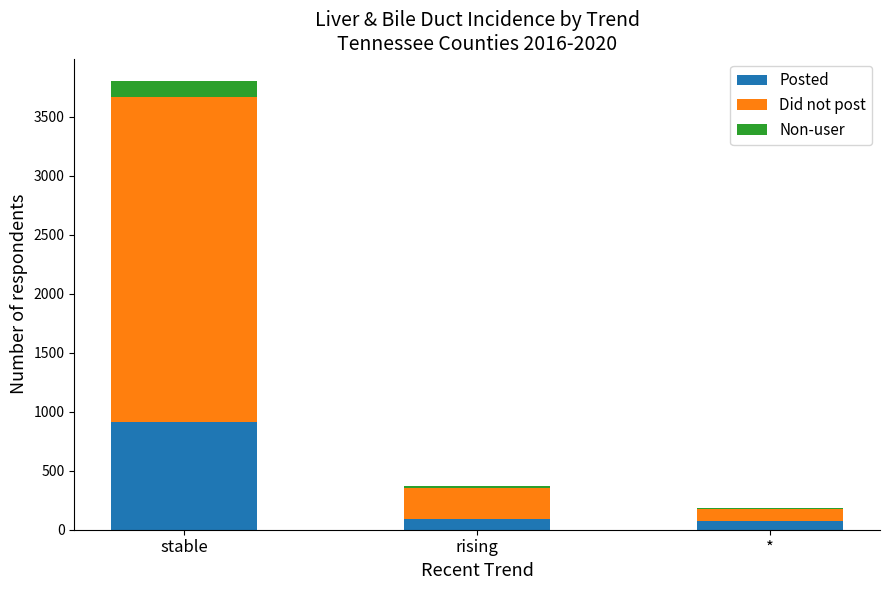

What is the approximate value of Posted at stable?

916